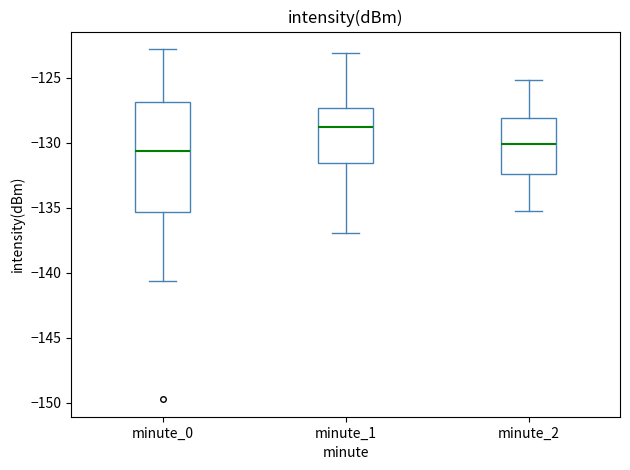

Where does the upper whisker of the box for minute_1 end on the y-axis? The values are not printed on the chart, so give them approximately, as read against the axis.

-123.0